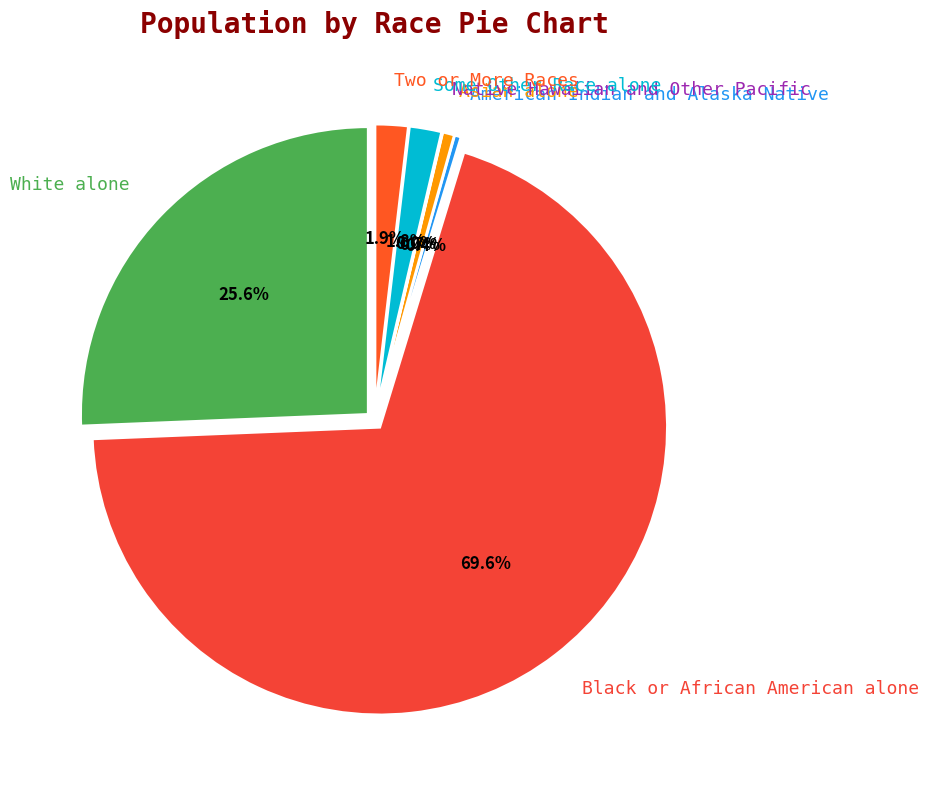

How many slices are in this pie chart?

7